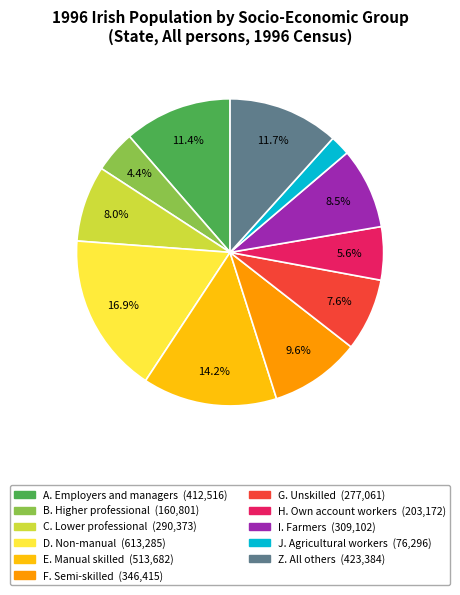

What percentage is the C. Lower professional slice, to the nearest percent?

8%